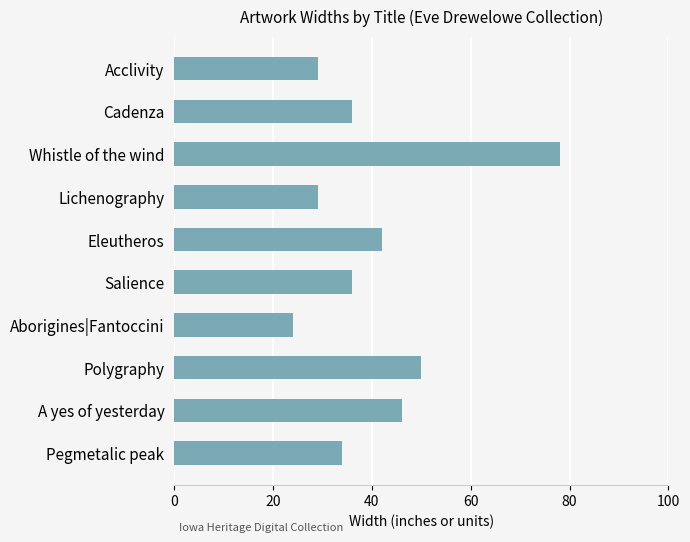

Which category has the highest value across all series?

Whistle of the wind